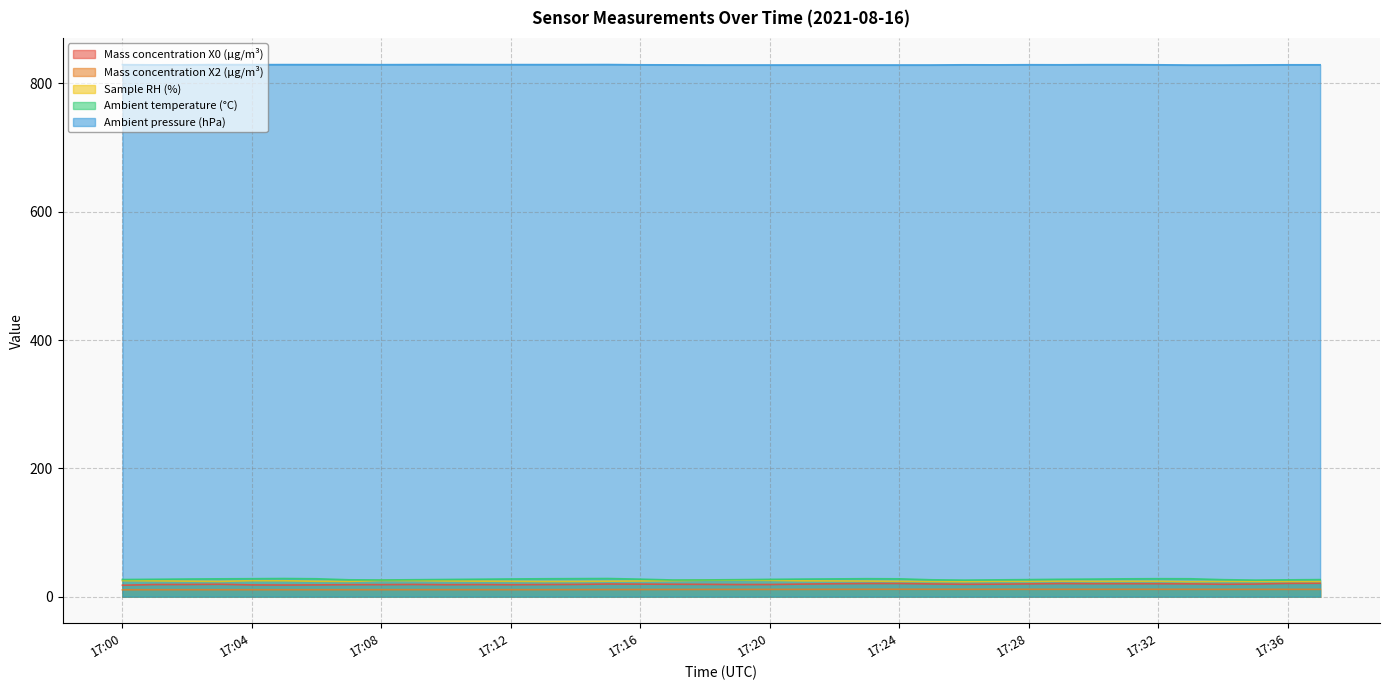

At which category does the chart reach its peak across all series?

17:10